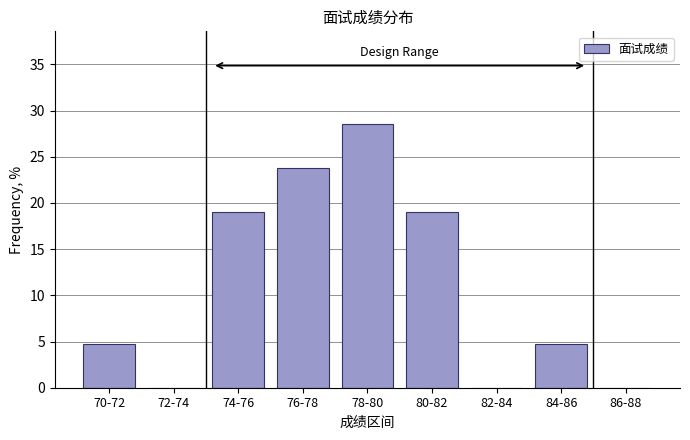

Reading left to right, transcribe all the data shown in this chart.

70-72=4.8	72-74=0.0	74-76=19.0	76-78=23.8	78-80=28.6	80-82=19.0	82-84=0.0	84-86=4.8	86-88=0.0